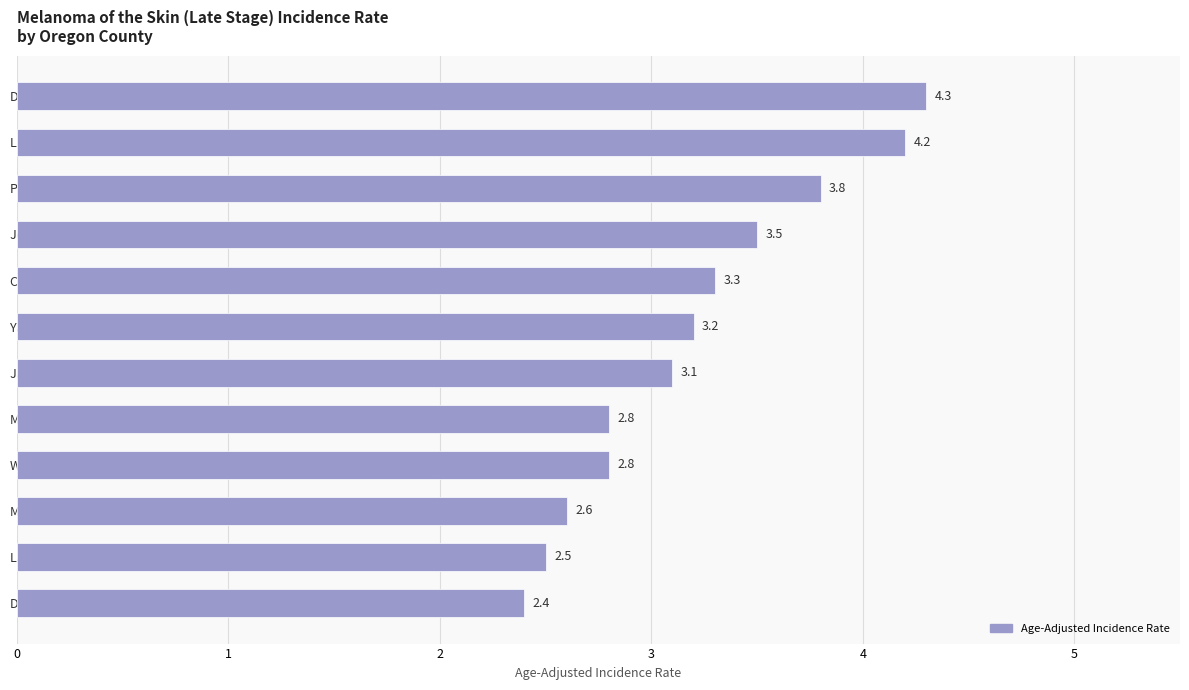

Approximately how many times larger is the value at Lane County compared to Jackson County?

0.8